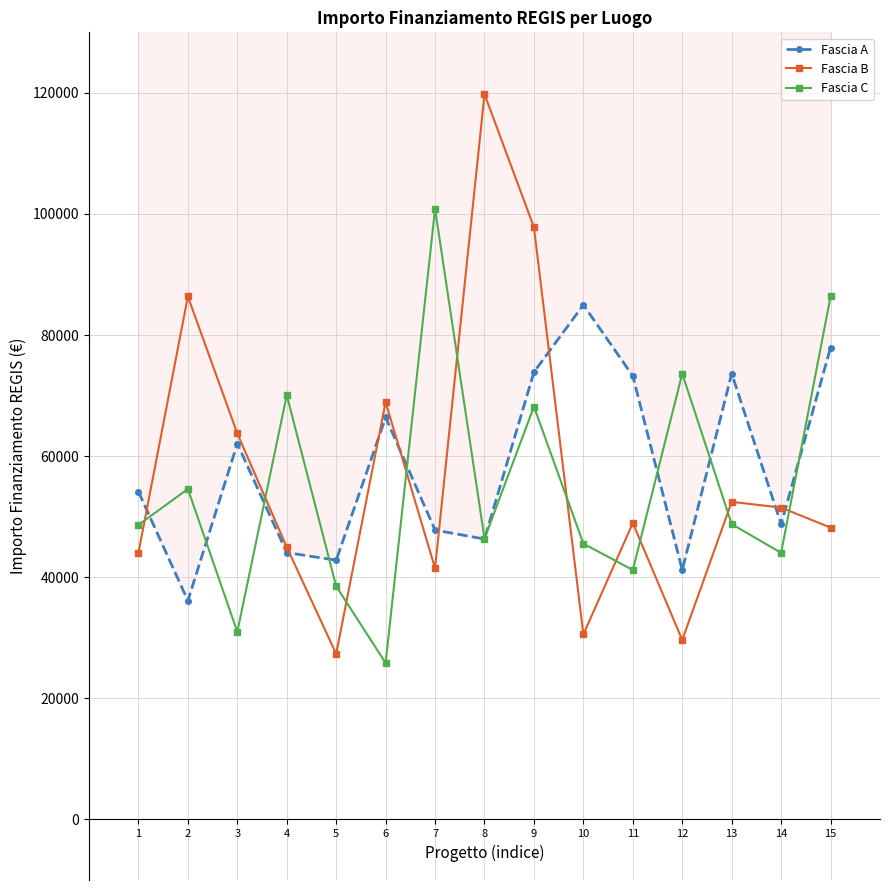

What is the smallest value displayed?

25842.4